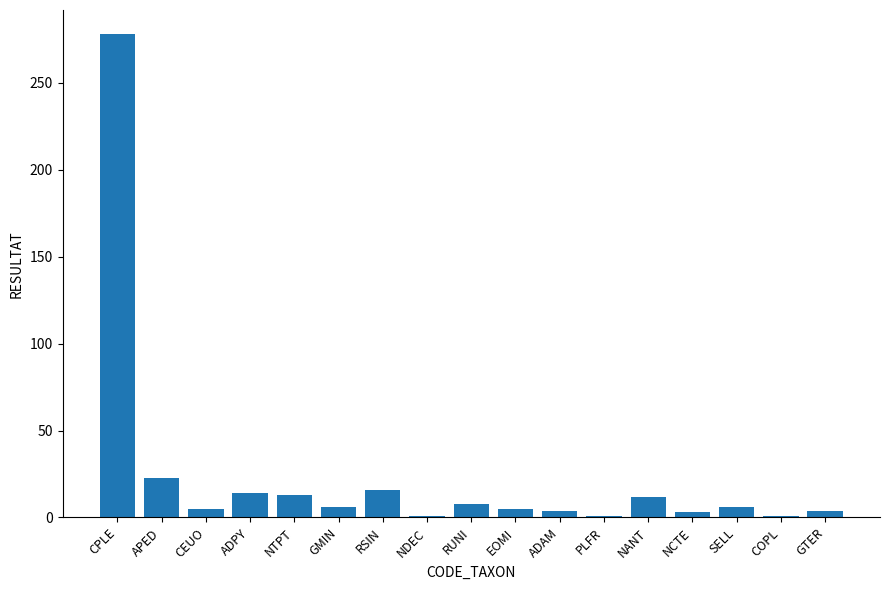

Are the bars horizontal?

No